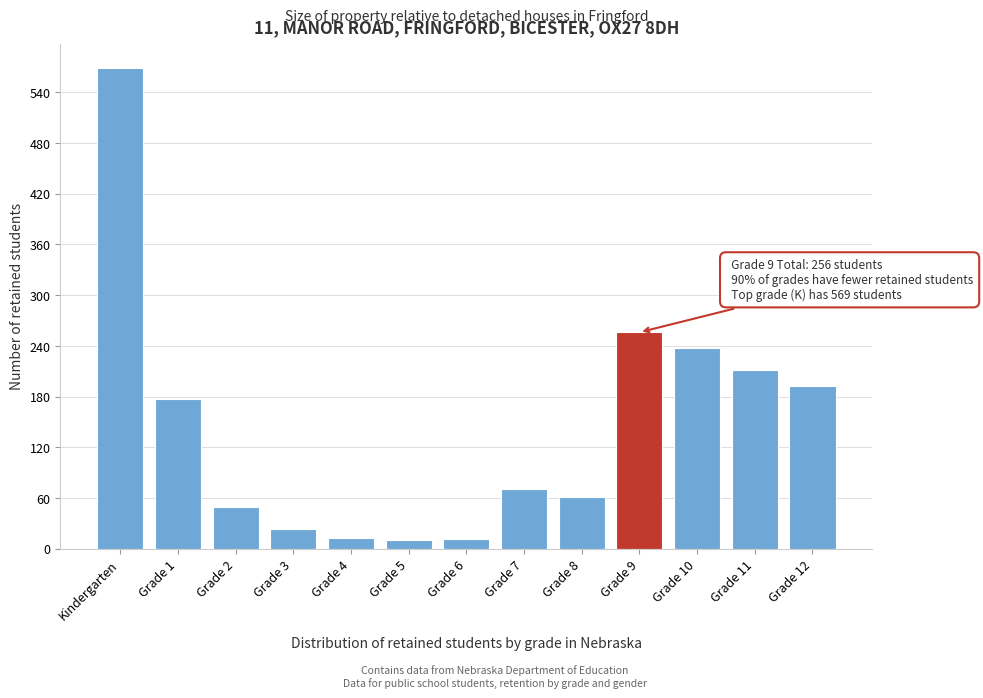

The chart shows a value of 569 at Kindergarten. True or false?

True